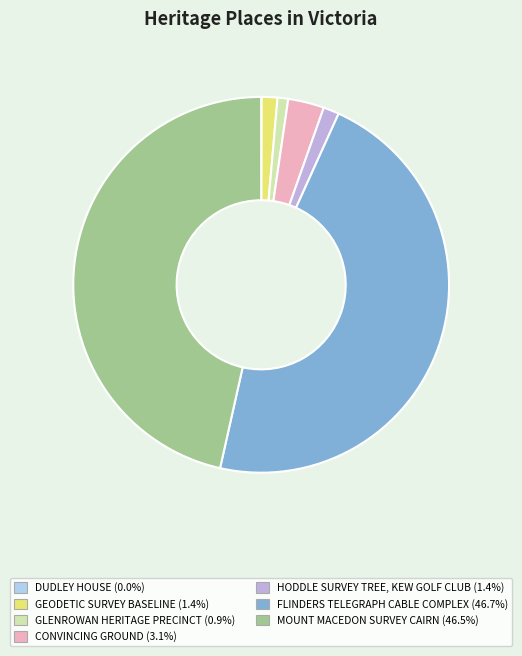

The HODDLE SURVEY TREE, KEW GOLF CLUB slice represents 1% of the pie. True or false?

True